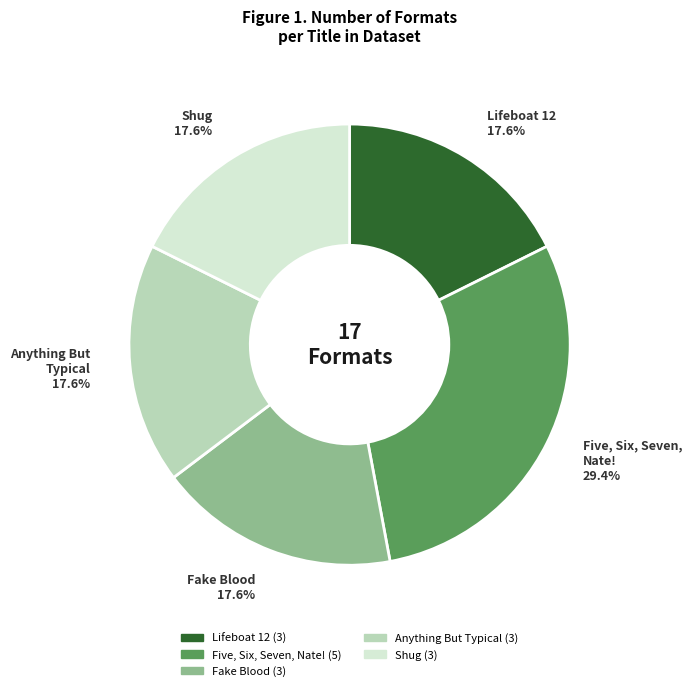

What is the ratio of the value at Anything But Typical to the value at Shug?

1.0